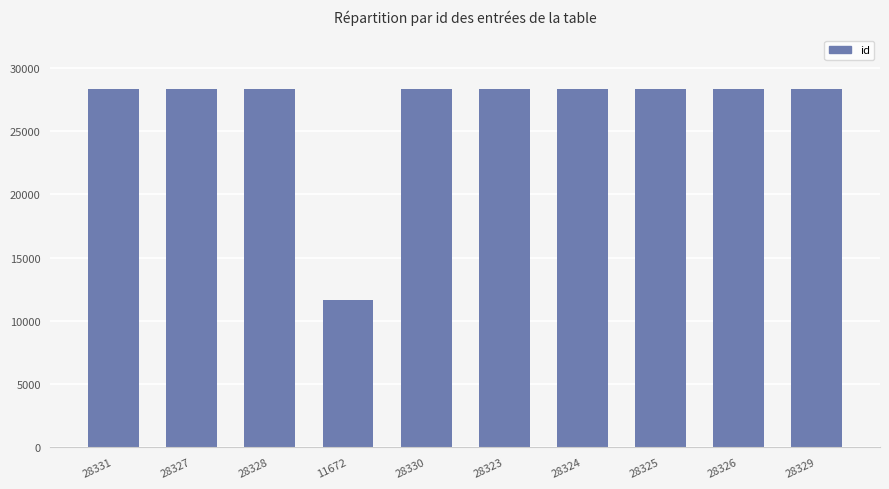

Are the bars horizontal?

No